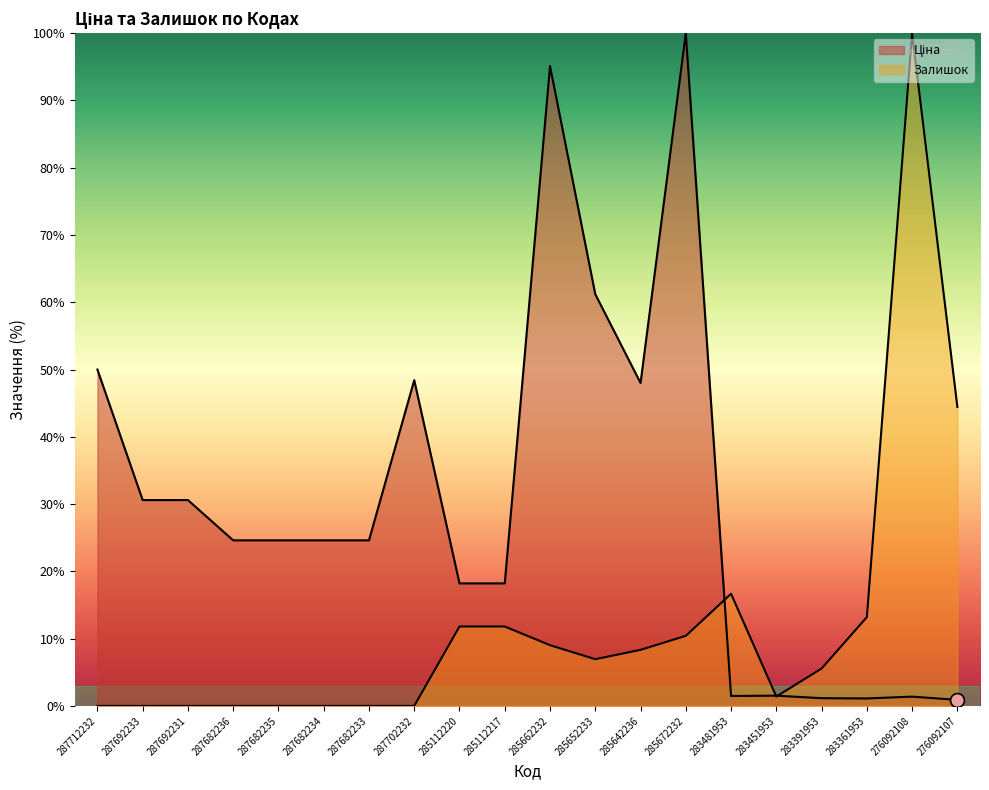

What are all the series names shown in the legend?

Ціна, Залишок